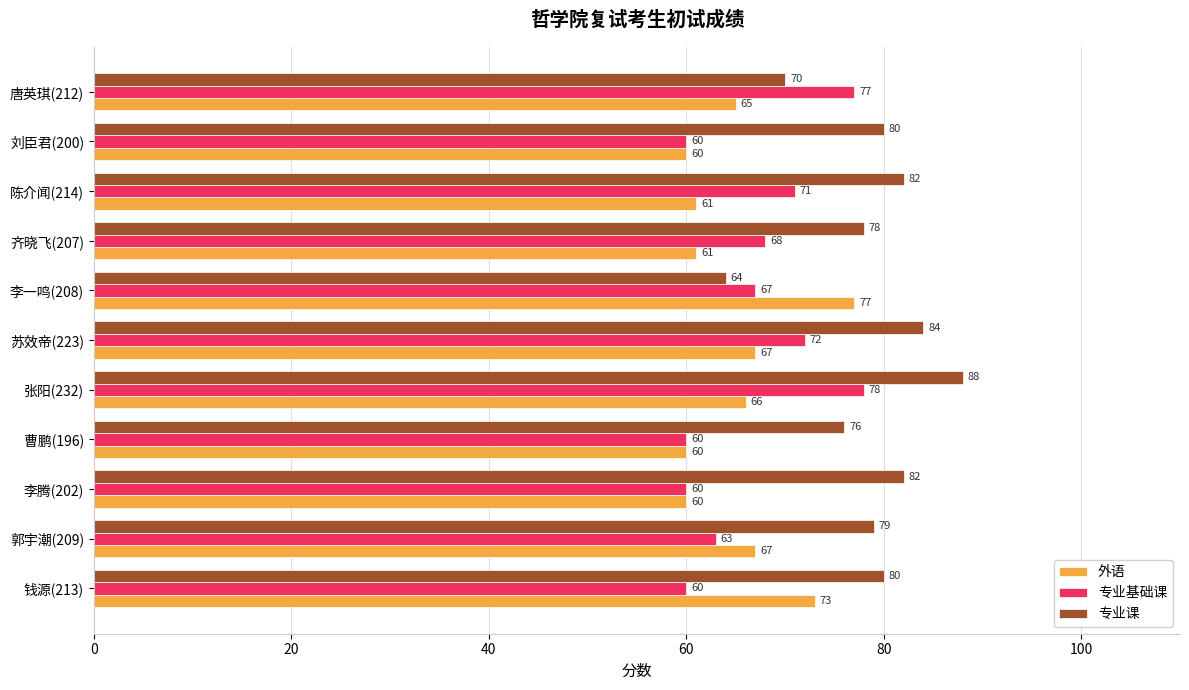

What are all the series names shown in the legend?

外语, 专业基础课, 专业课